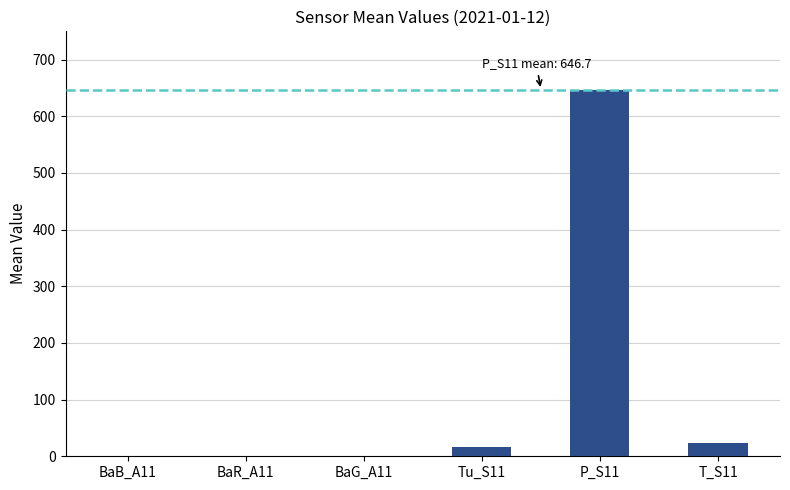

How many distinct data groups are displayed?

1